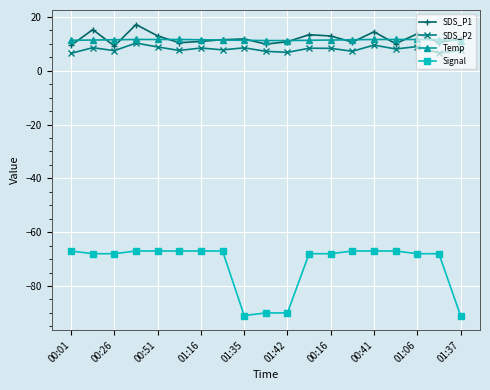

What is the smallest value displayed?

-91.0